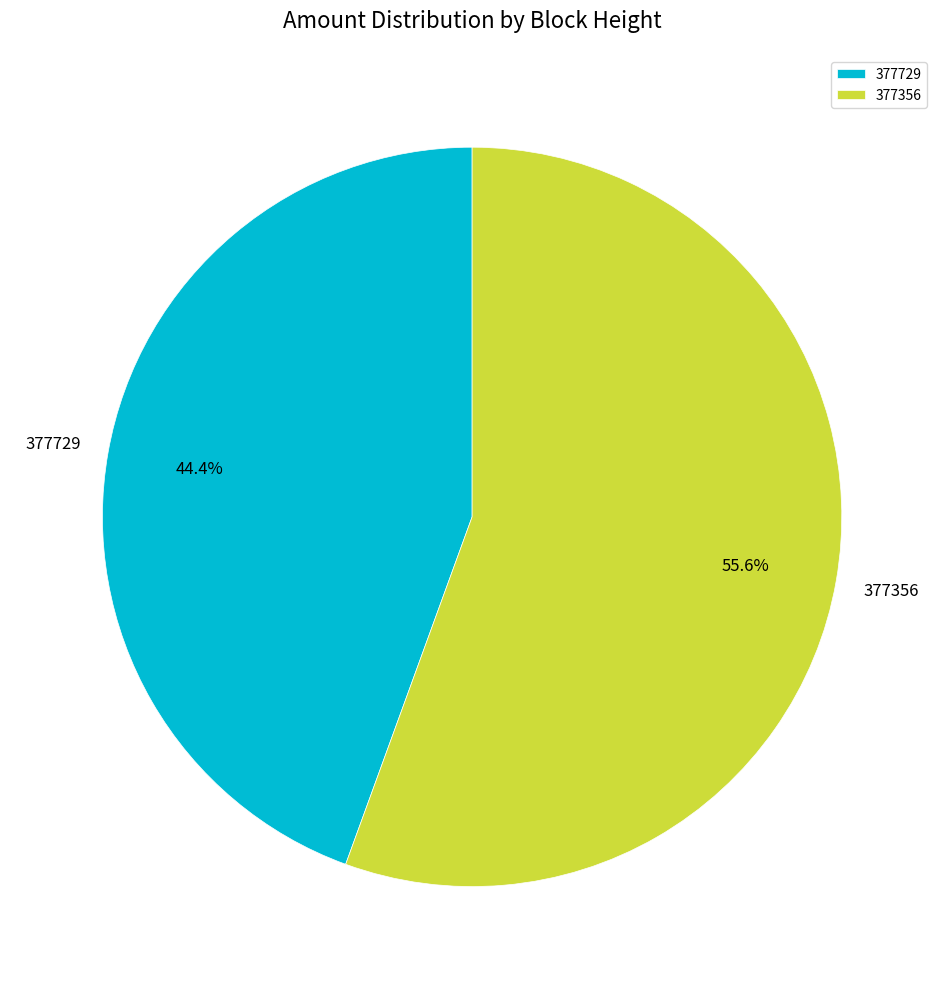

Between 377356 and 377729, which is larger?

377356